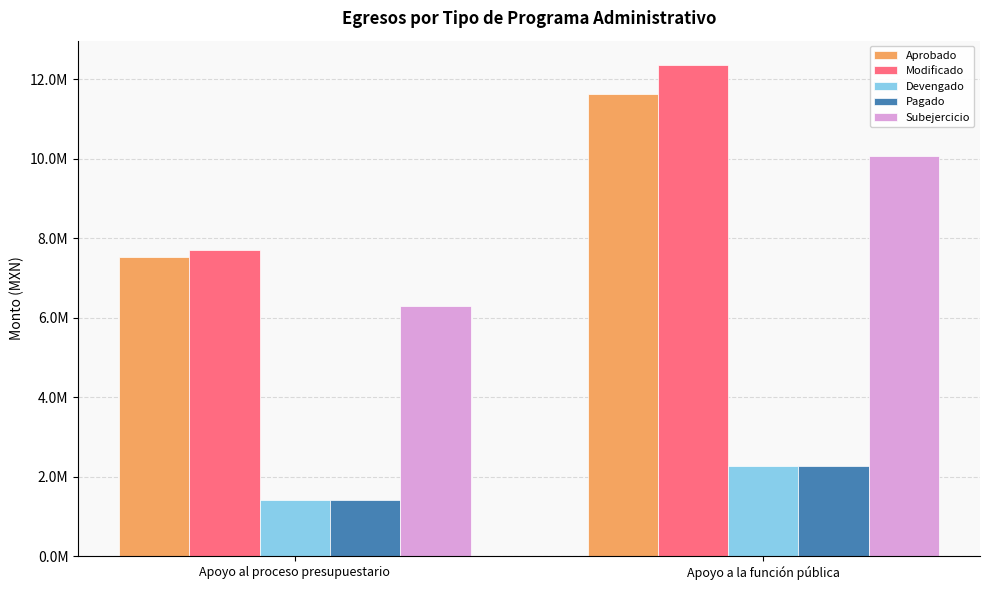

At which label does Aprobado reach its peak?

Apoyo a la función pública